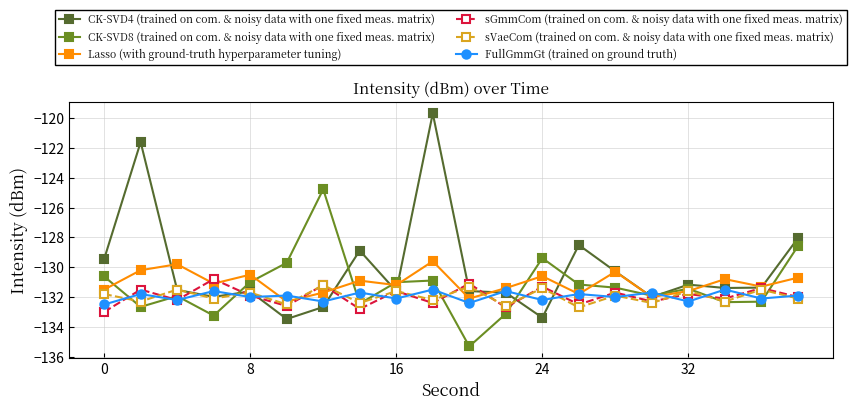

What is the minimum value shown in the chart?

-135.3